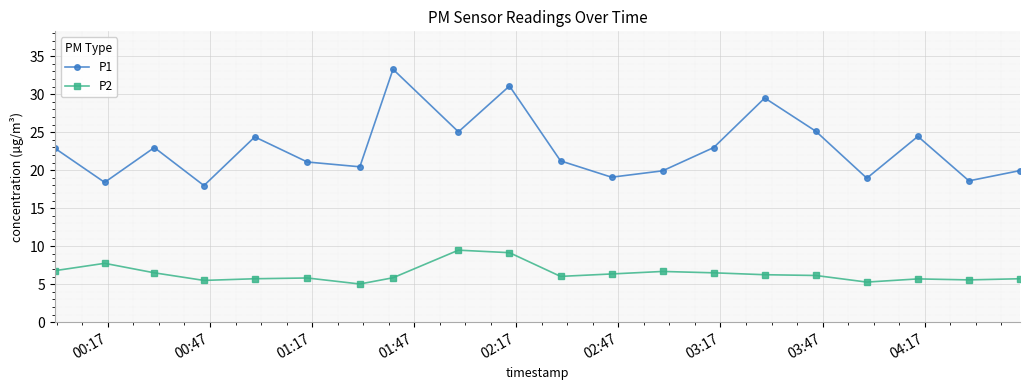

What is the minimum value for P1?

18.0